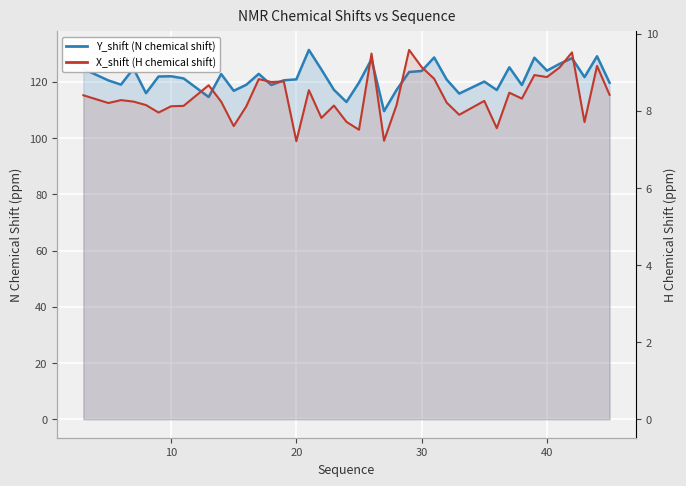

List the series in order of their peak value, lowest first.

X_shift (H chemical shift), Y_shift (N chemical shift)